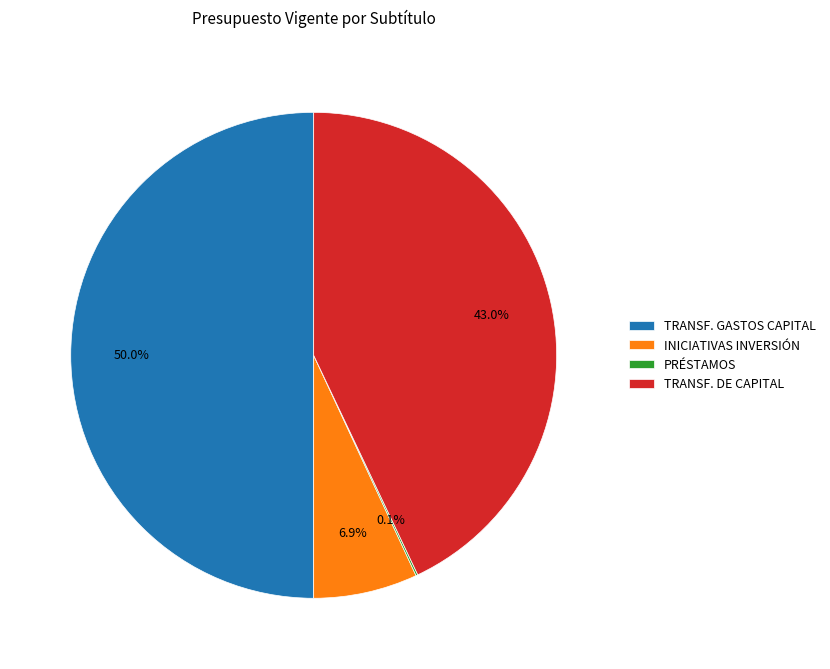

What percentage is NOT represented by TRANSF. DE CAPITAL?

57.0%